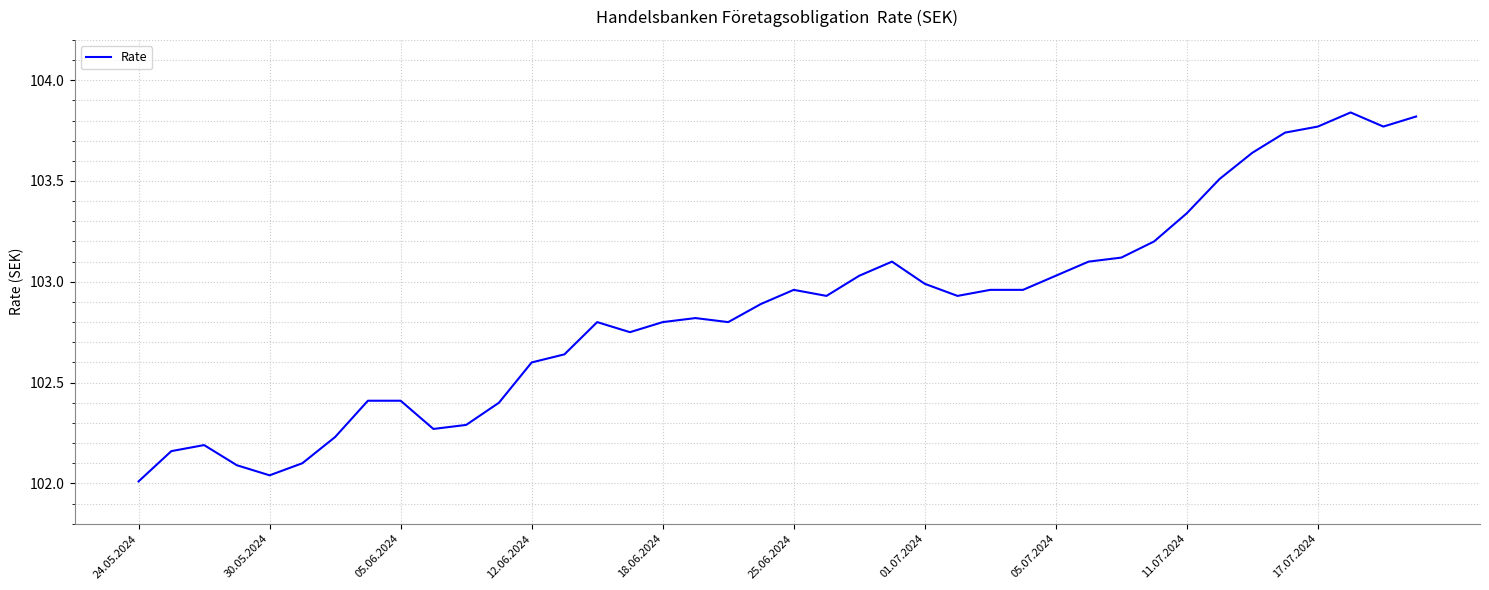

What is the difference between the maximum and minimum values?

1.8